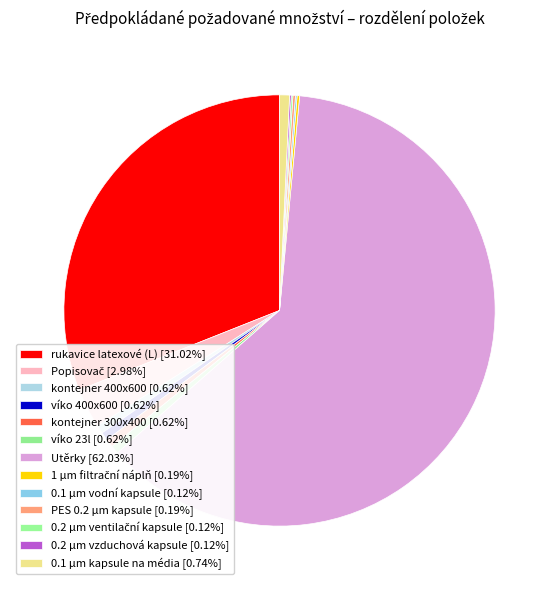

Which category accounts for the majority?

Utěrky